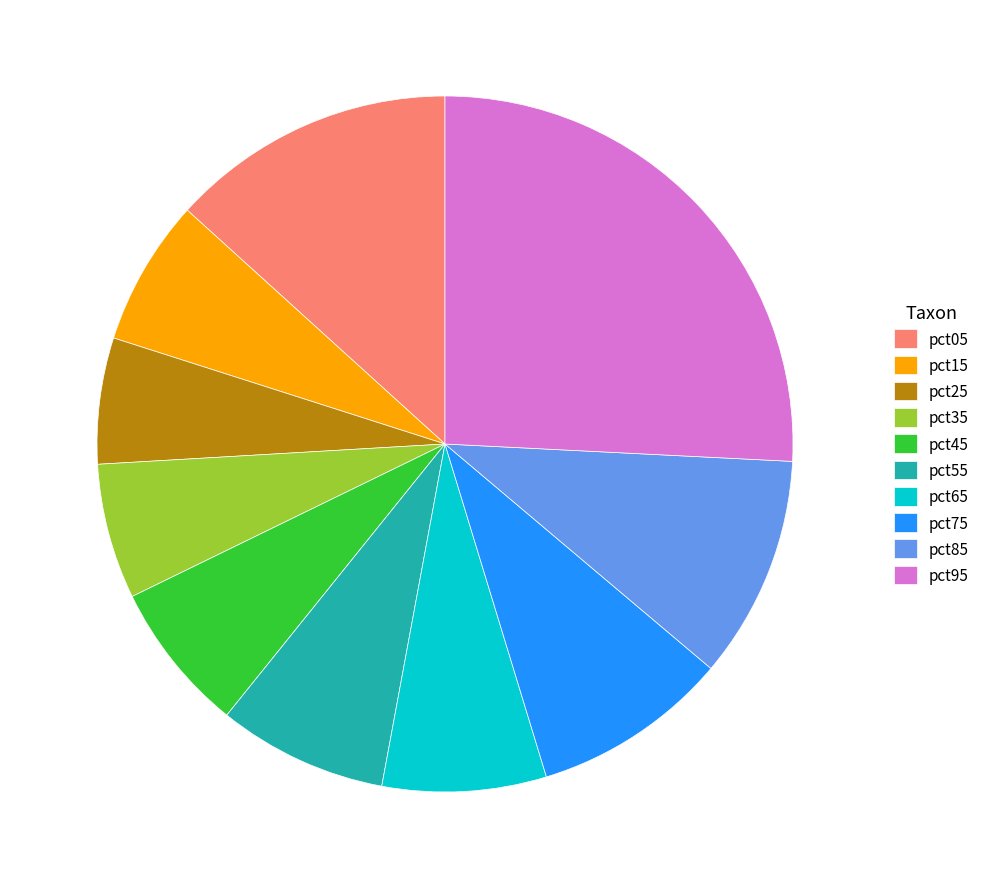

True or false: pct55 accounts for 1% of the total.

False